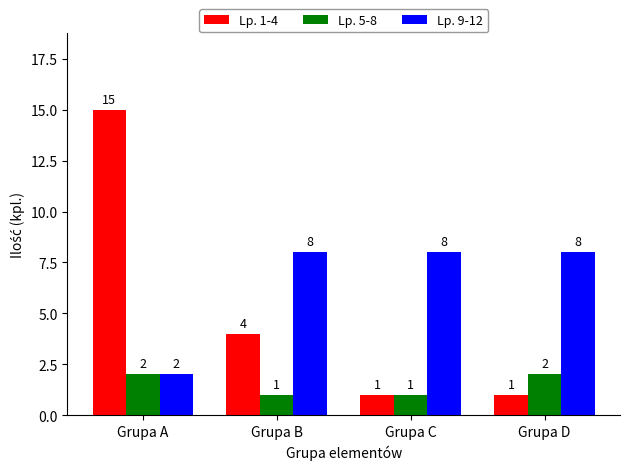

What is the sum of the Lp. 1-4 values at Grupa A and Grupa D?

16